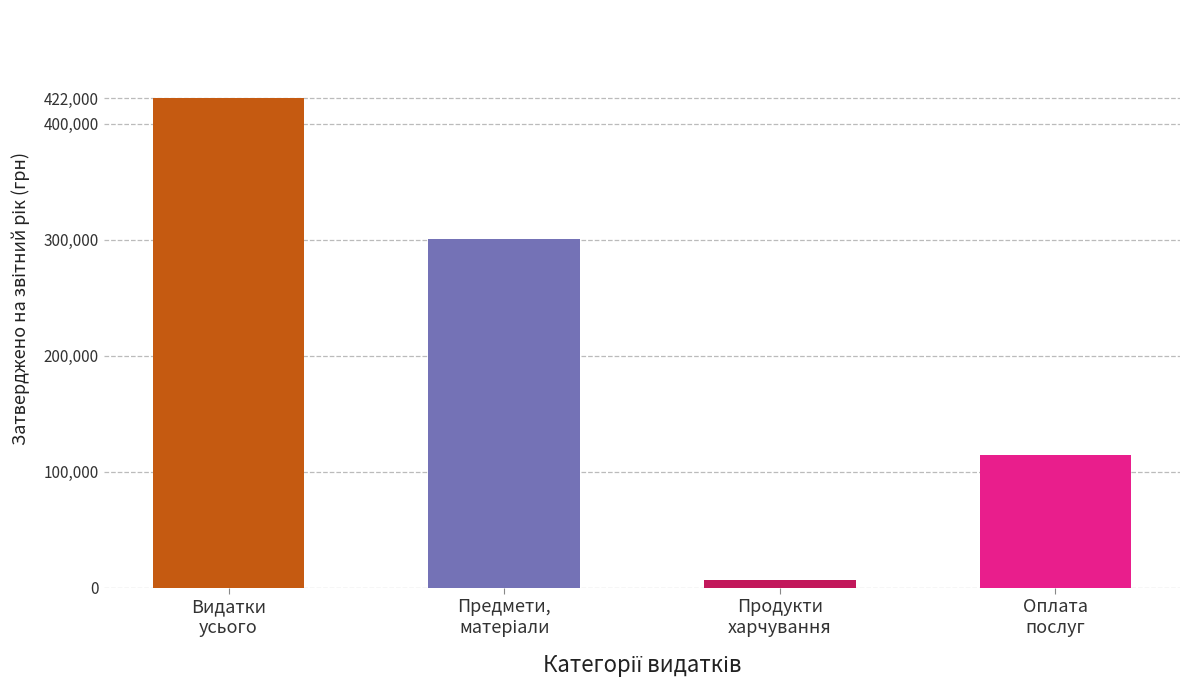

What is the difference between the maximum and minimum values?

415000